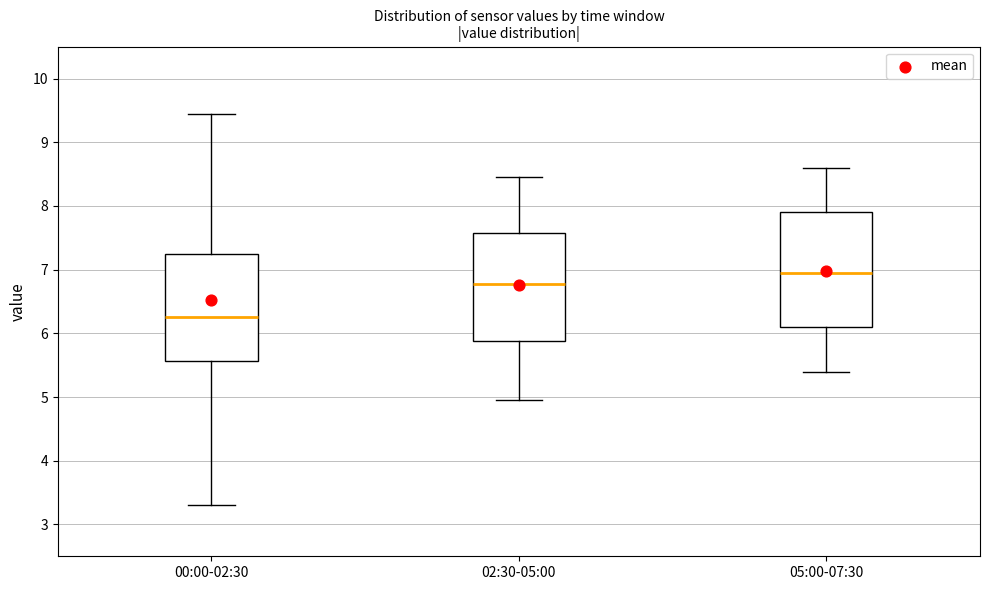

Which box's median line is the lowest?

00:00-02:30